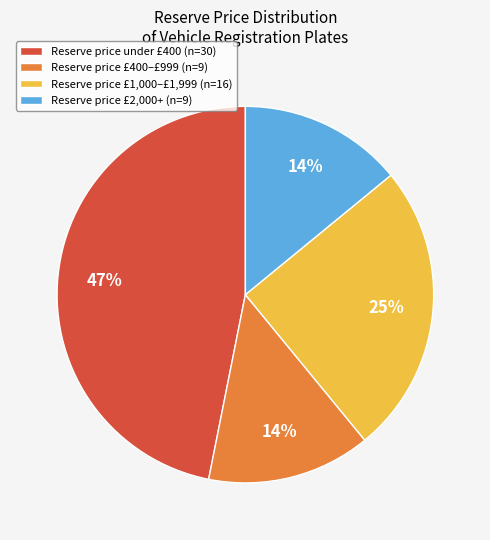

Which has a higher value, Reserve price £400–£999 (n=9) or Reserve price under £400 (n=30)?

Reserve price under £400 (n=30)